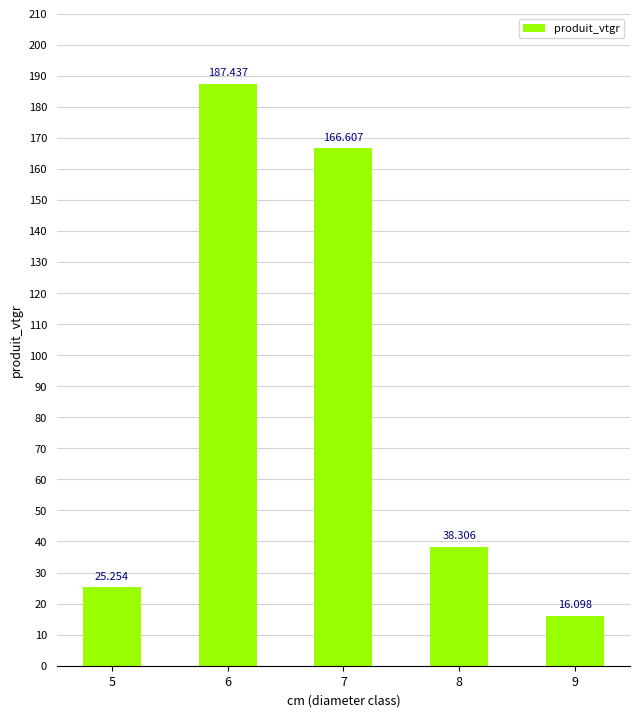

List the labels in order of value, smallest first.

9, 5, 8, 7, 6